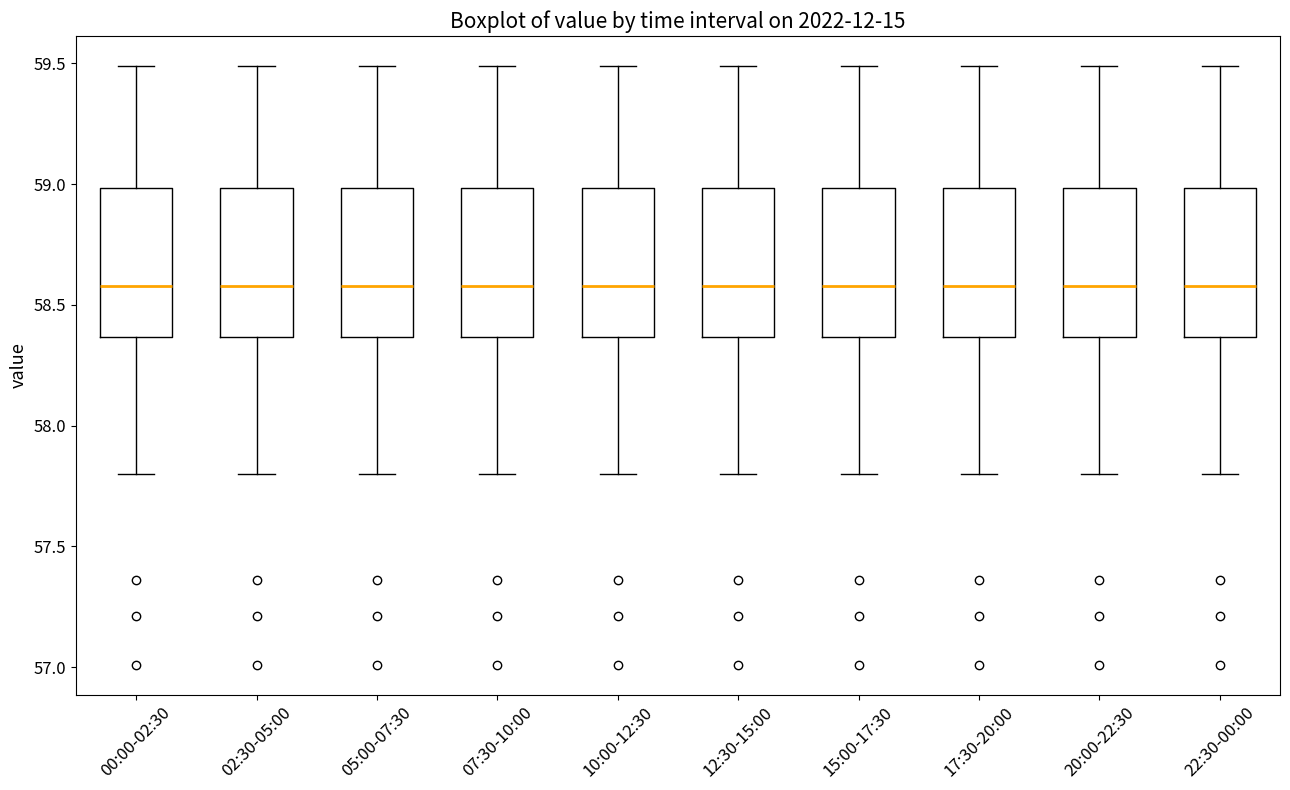

Reading left to right, read every box against the y-axis: the position of its median line, the range the box covers, and the ends of its whiskers. The values are not printed on the chart, so give them approximately, as read against the axis.

00:00-02:30: median 58.60, box 58.35 to 59.00, whiskers 57.80 to 59.50
02:30-05:00: median 58.60, box 58.35 to 59.00, whiskers 57.80 to 59.50
05:00-07:30: median 58.60, box 58.35 to 59.00, whiskers 57.80 to 59.50
07:30-10:00: median 58.60, box 58.35 to 59.00, whiskers 57.80 to 59.50
10:00-12:30: median 58.60, box 58.35 to 59.00, whiskers 57.80 to 59.50
12:30-15:00: median 58.60, box 58.35 to 59.00, whiskers 57.80 to 59.50
15:00-17:30: median 58.60, box 58.35 to 59.00, whiskers 57.80 to 59.50
17:30-20:00: median 58.60, box 58.35 to 59.00, whiskers 57.80 to 59.50
20:00-22:30: median 58.60, box 58.35 to 59.00, whiskers 57.80 to 59.50
22:30-00:00: median 58.60, box 58.35 to 59.00, whiskers 57.80 to 59.50